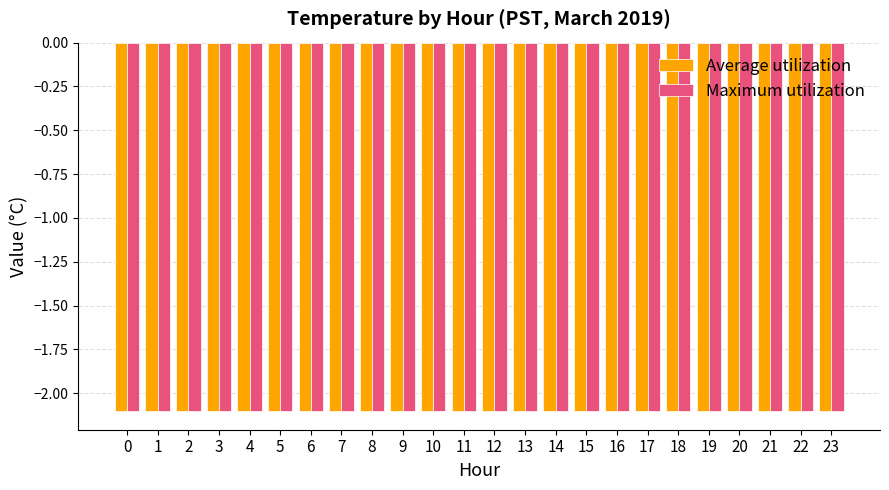

What is the sum of all Average utilization values?

-50.4